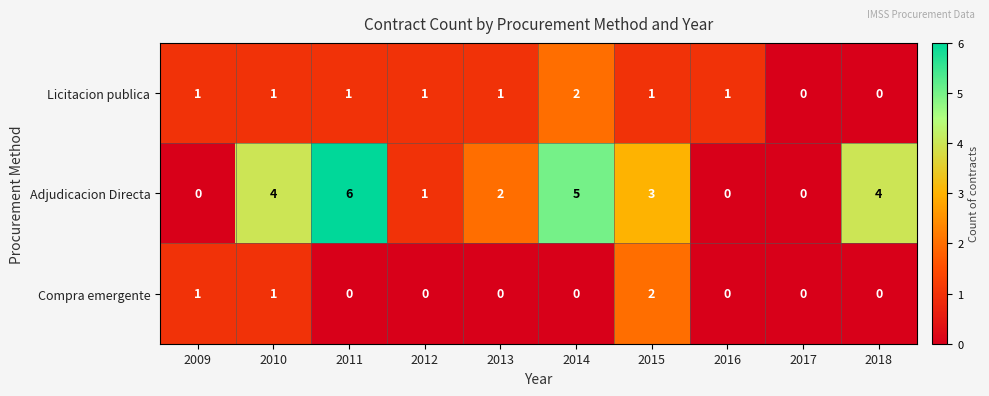

Which series changed the most between 2015 and 2017?

Adjudicacion Directa